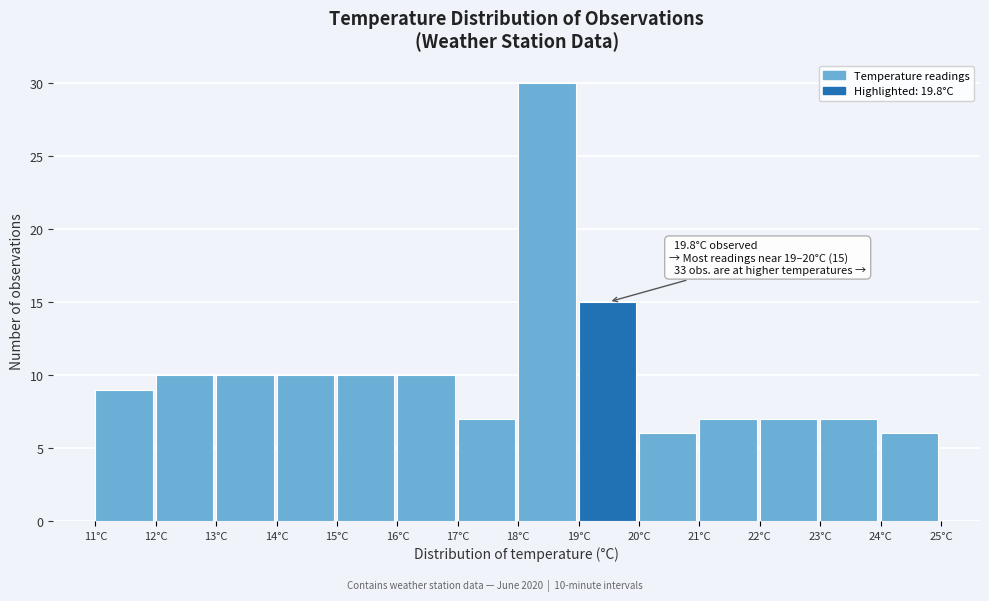

Over which range of the x-axis is the bar tallest?

18 to 19